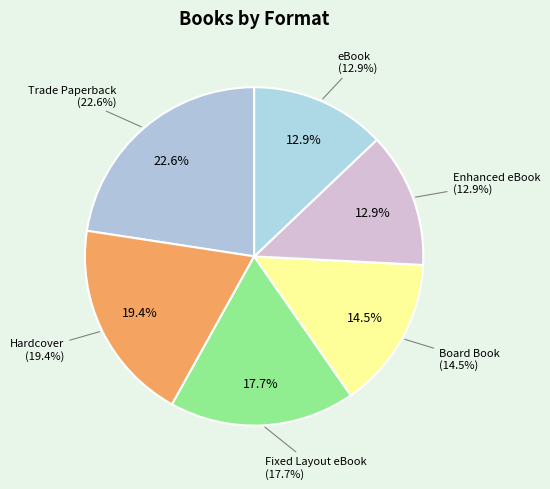

How many segments does this pie chart have?

6